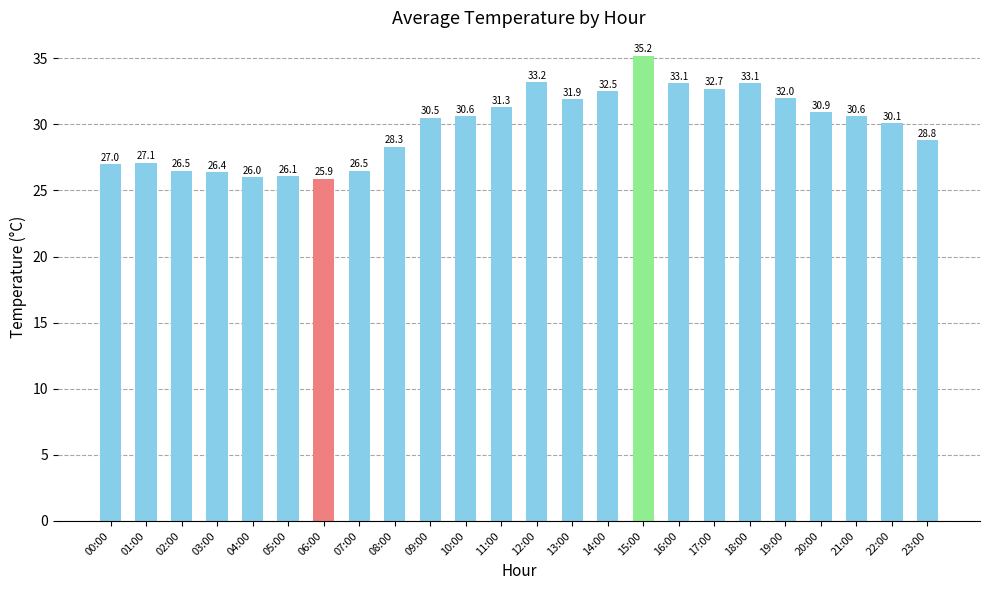

Which has a higher value, 04:00 or 08:00?

08:00